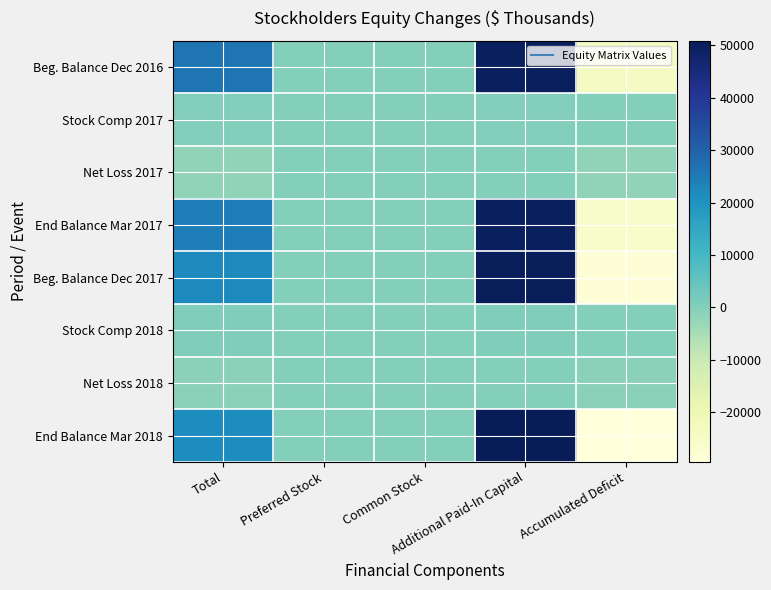

What is the total value across all series at Additional Paid-In Capital?

201302